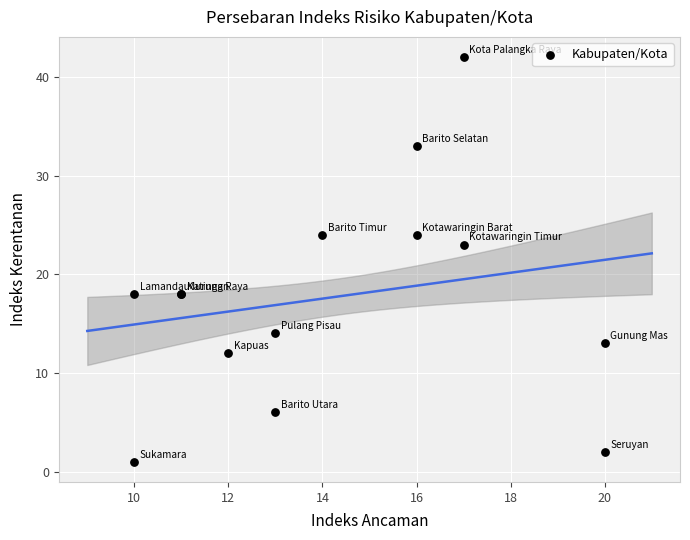

What Y value in the scatter plot is closest to 21?

23